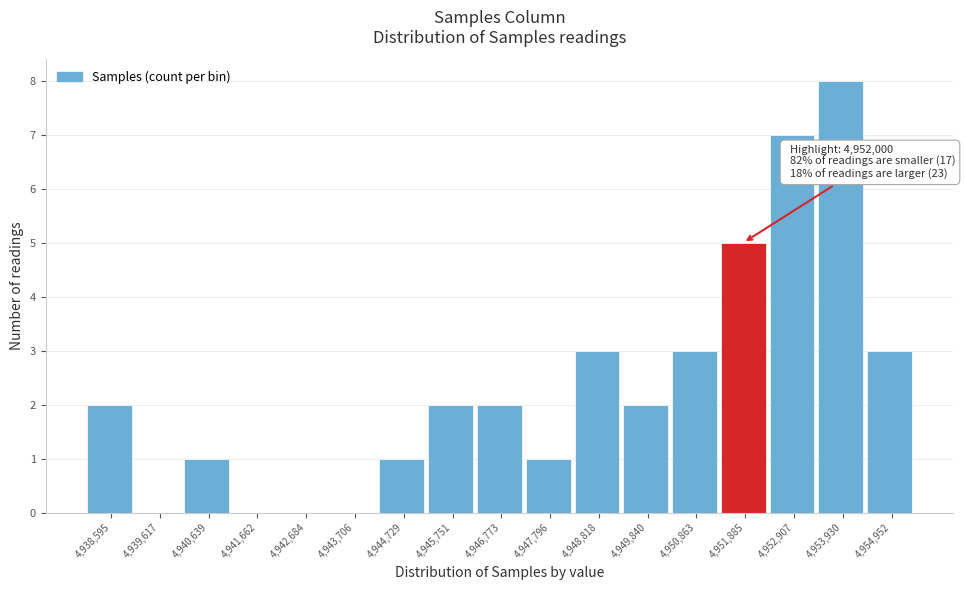

Reading left to right, list all the values displayed in this chart.

4,938,595=2	4,939,617=0	4,940,639=1	4,941,662=0	4,942,684=0	4,943,706=0	4,944,729=1	4,945,751=2	4,946,773=2	4,947,796=1	4,948,818=3	4,949,840=2	4,950,863=3	4,951,885=5	4,952,907=7	4,953,930=8	4,954,952=3